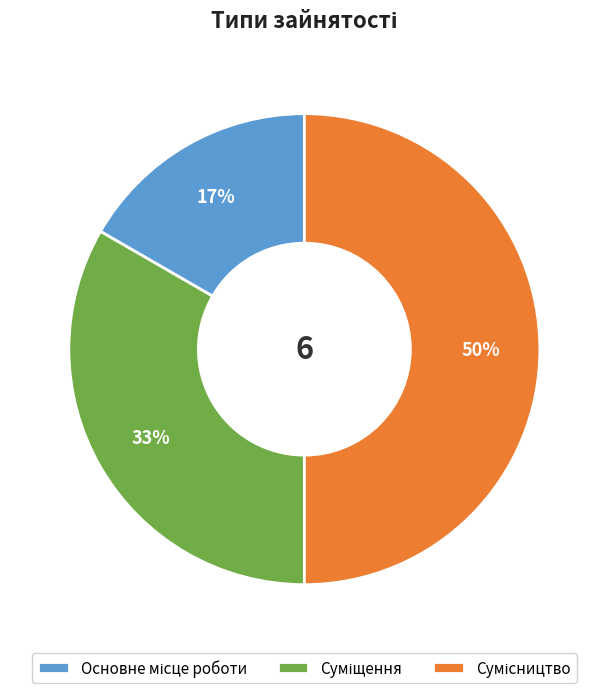

To the nearest percent, what is the average slice percentage?

33%